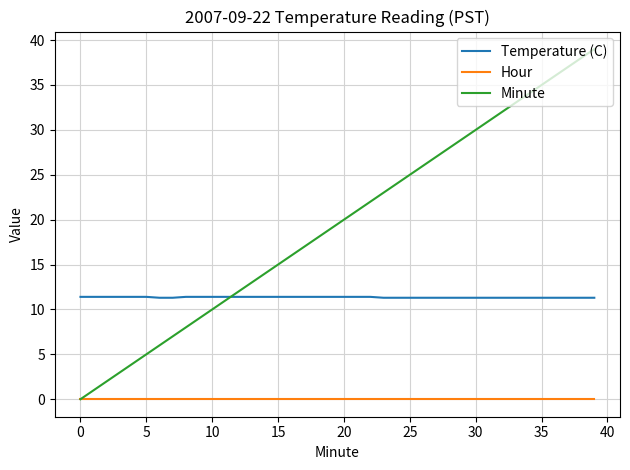

What is the sum of all Minute values?

780.0